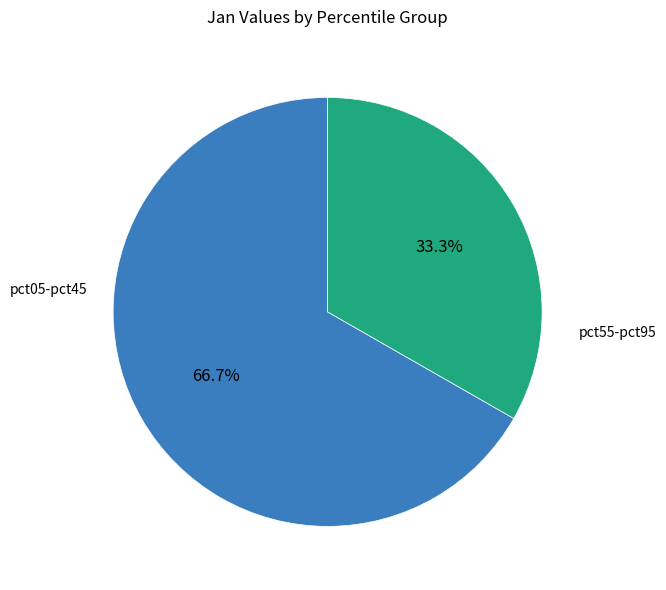

To the nearest percent, what is the difference between the largest and smallest slice percentages?

33%